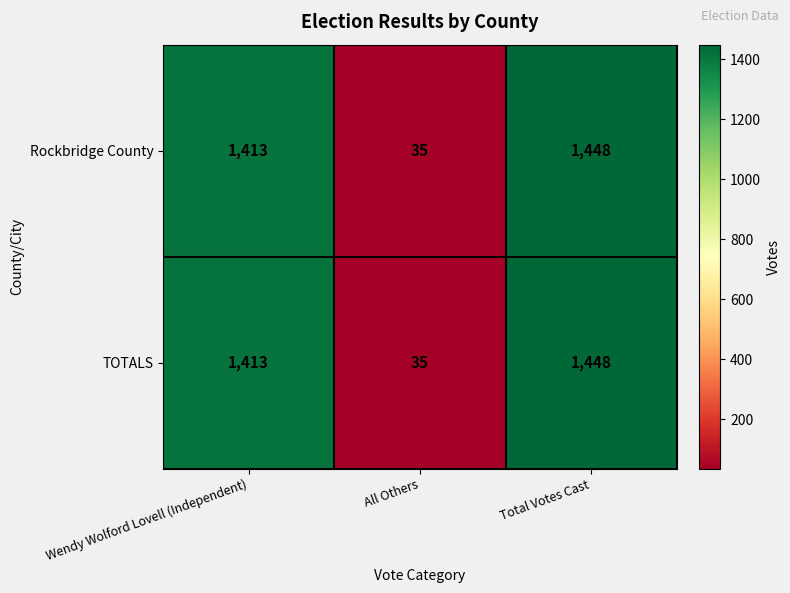

What is the minimum value shown in the chart?

35